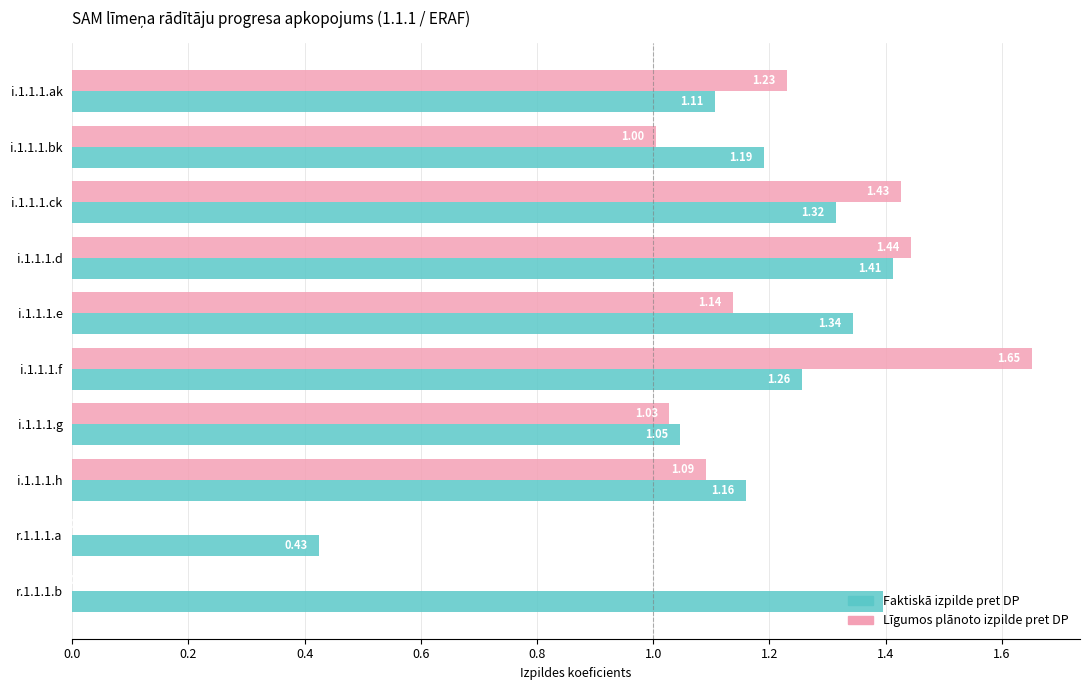

Is the value of Līgumos plānoto izpilde pret DP at i.1.1.1.f greater than the value of Faktiskā izpilde pret DP at i.1.1.1.d?

Yes